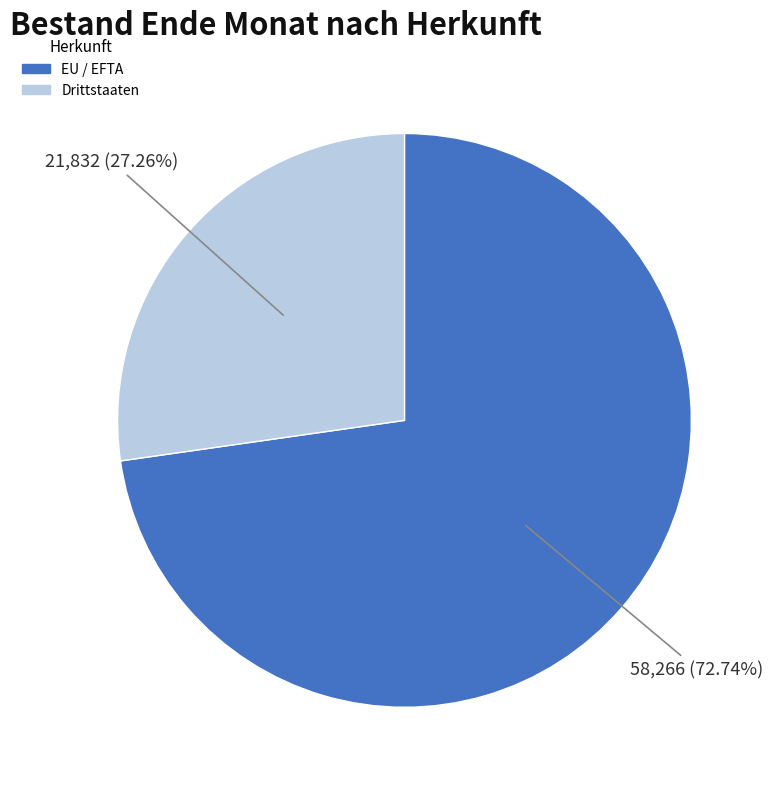

To the nearest percent, what is the combined percentage of EU / EFTA and Drittstaaten?

100%